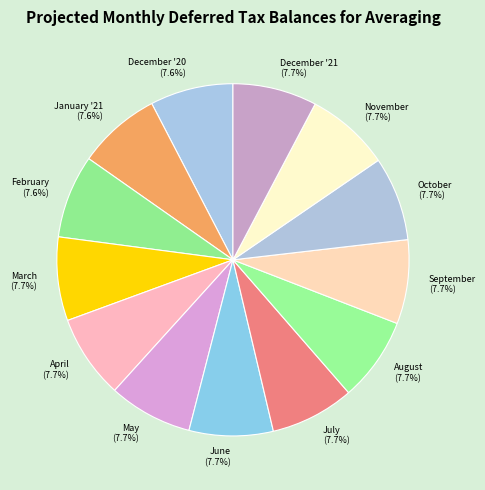

To the nearest percent, what is the combined percentage of May and June?

15%